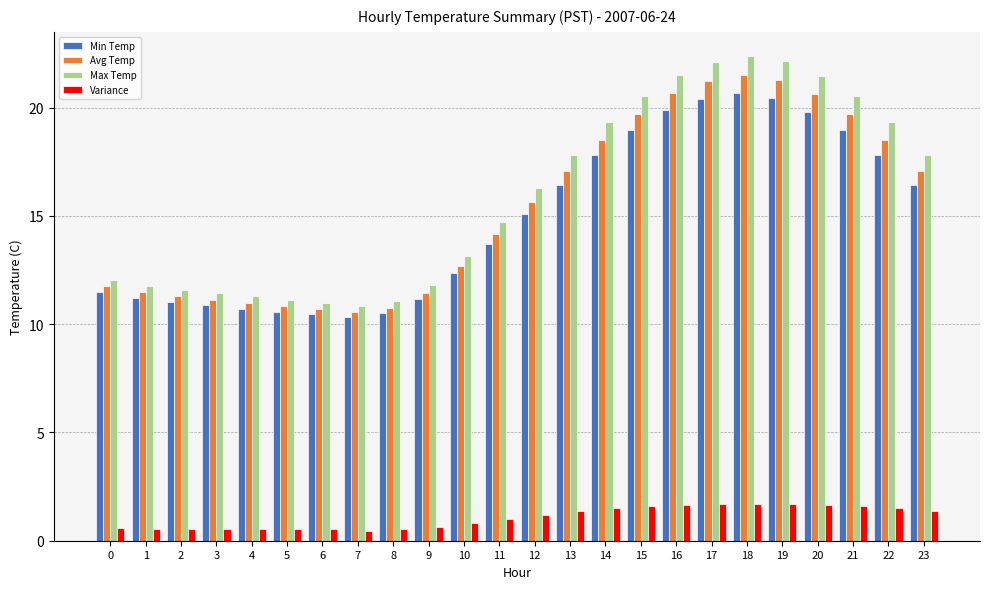

Where is Min Temp nearest to the value 15?

12